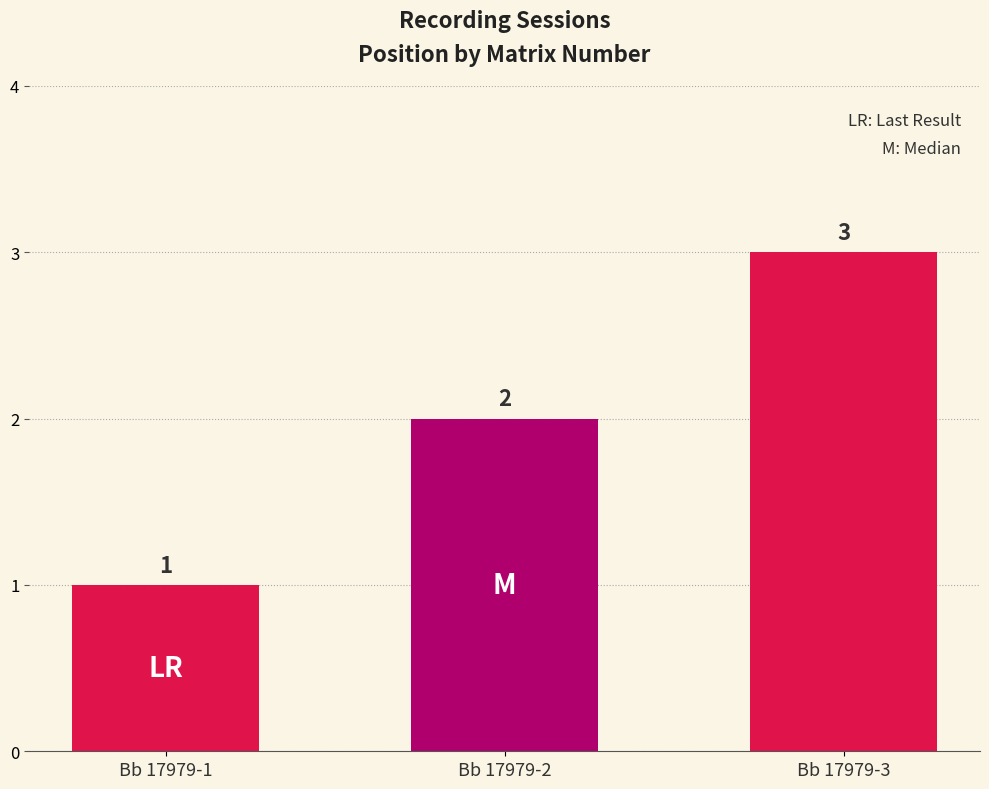

What is the greatest value displayed?

3